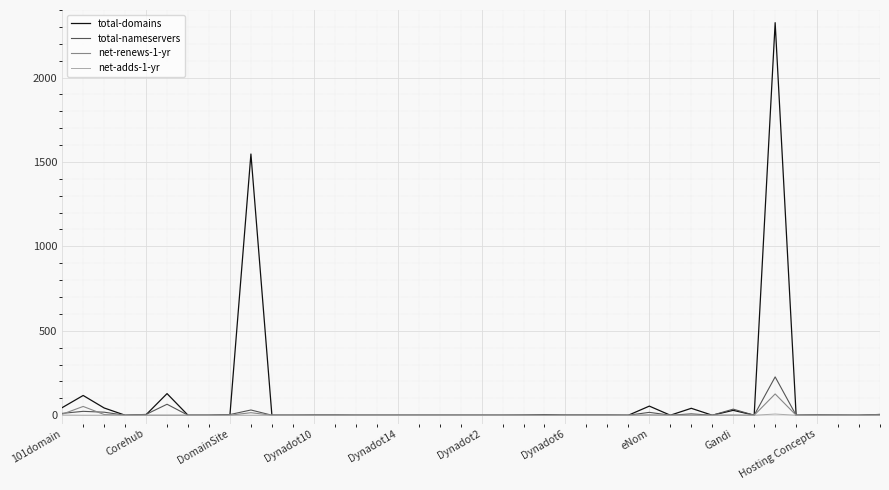

What is the greatest value displayed?

2325